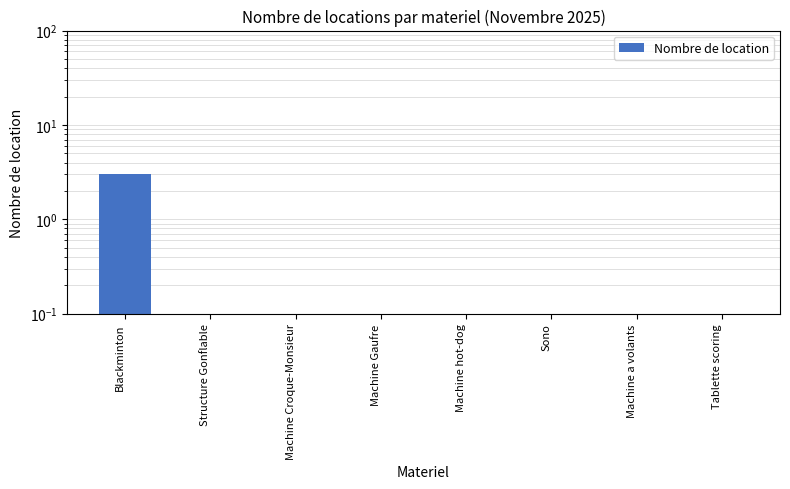

What position from the left is Machine Gaufre?

4